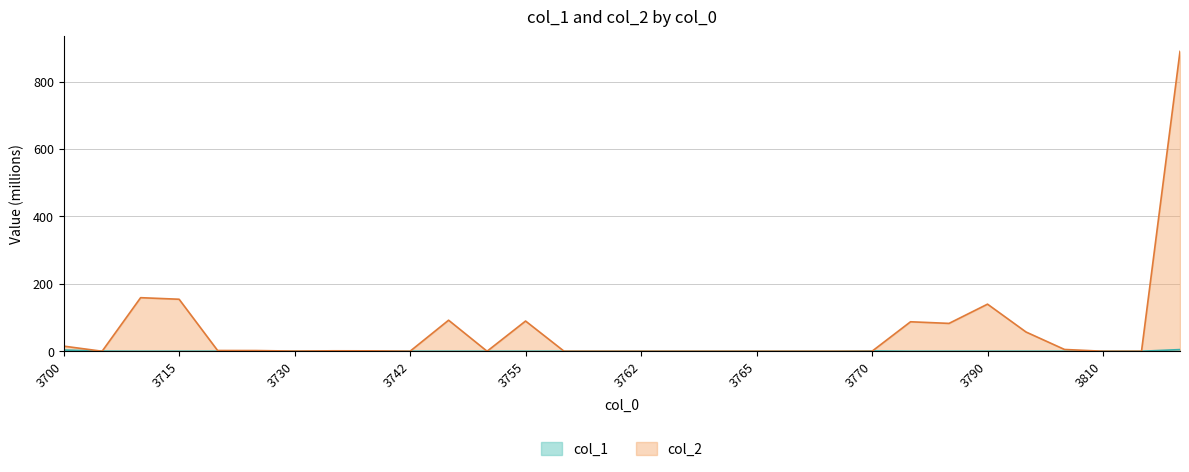

Rank the series at 3766 from lowest to highest value.

col_2, col_1